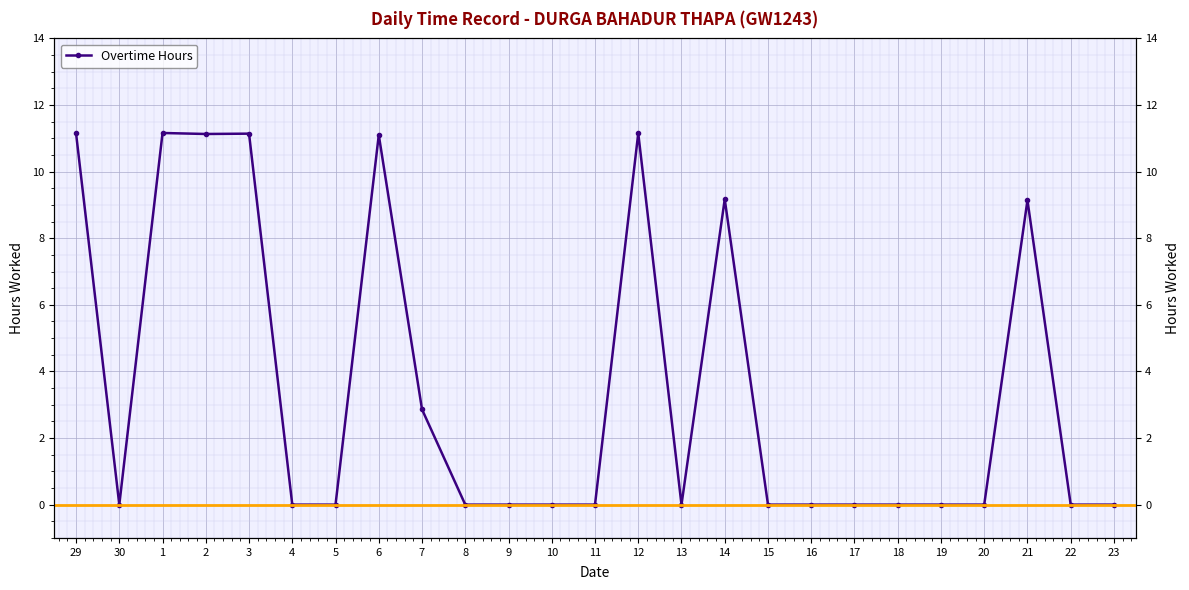

Count the number of data series in this chart.

1